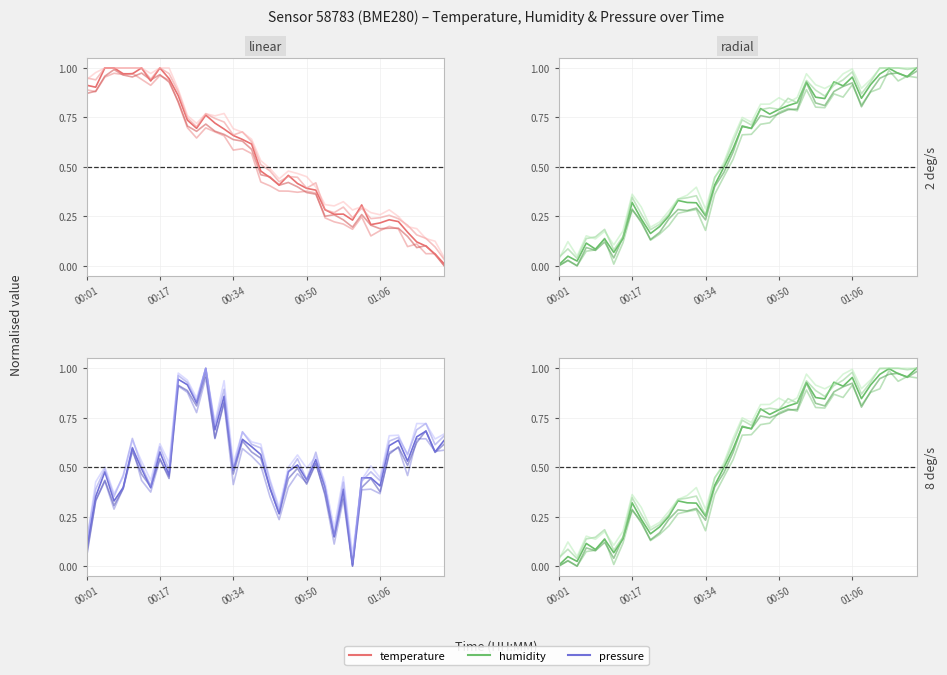

Where is the first local maximum for humidity?

00:17